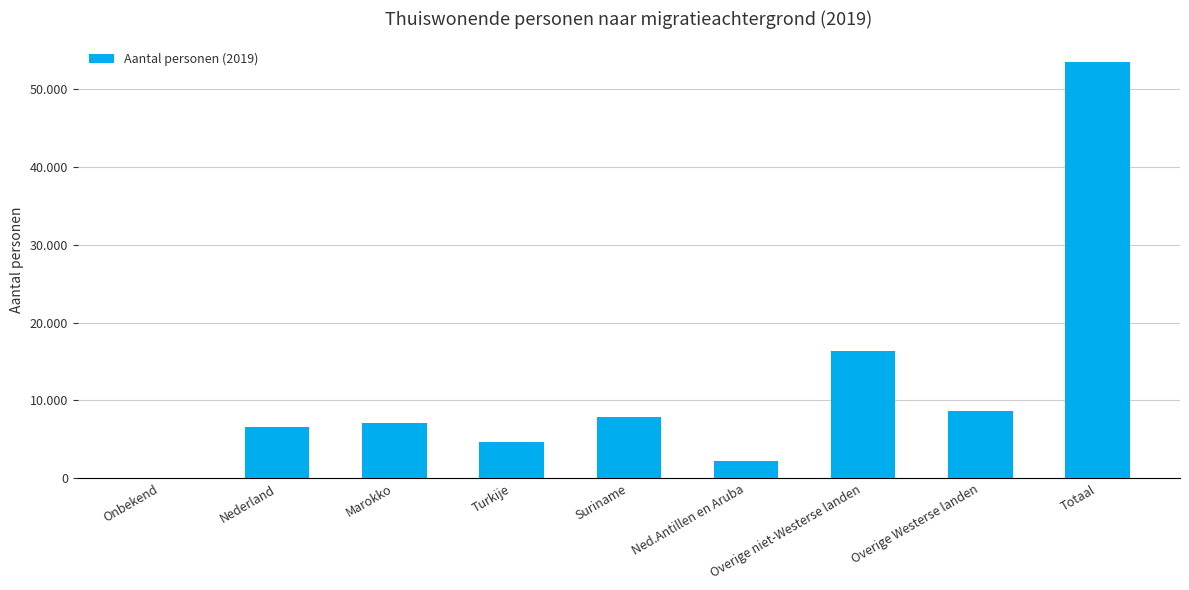

Which has a higher value, Overige Westerse landen or Nederland?

Overige Westerse landen